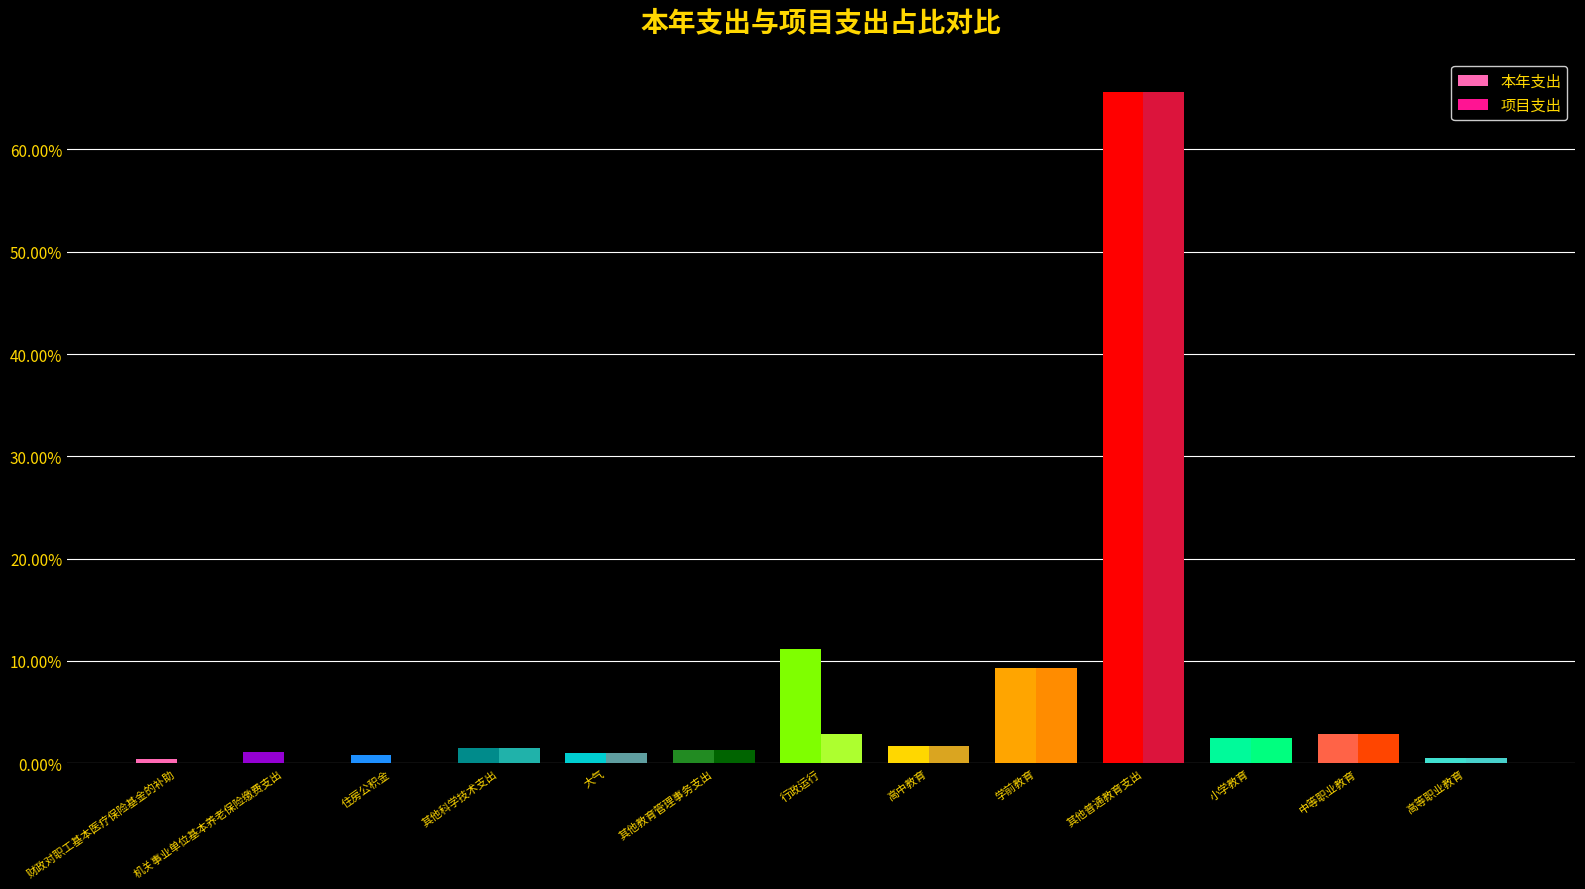

What is the label of the 7th bar from the left?

行政运行